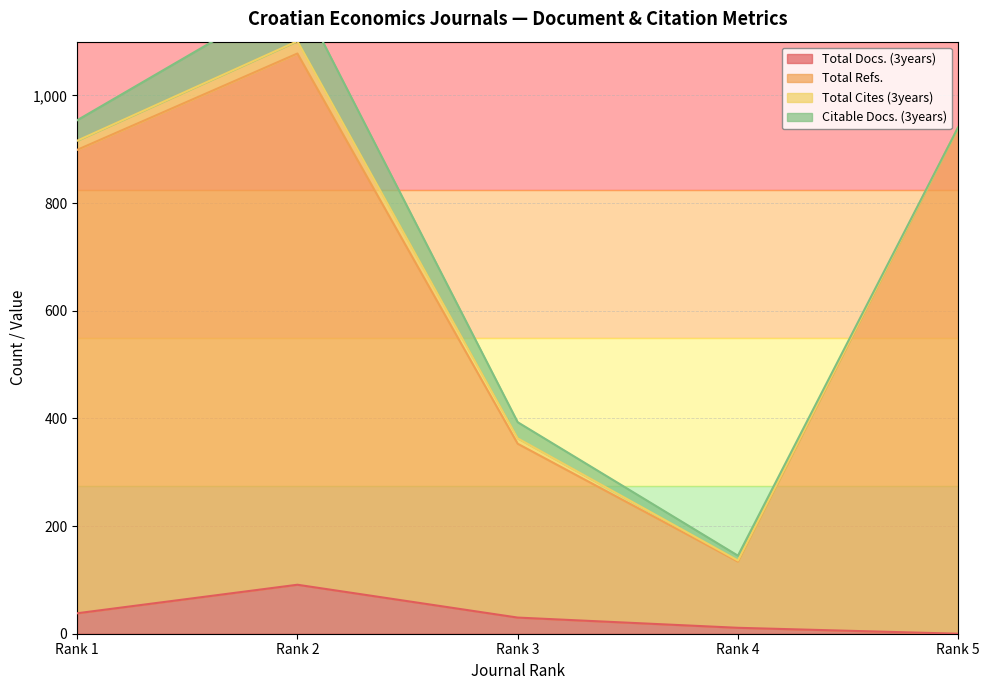

Which category has the lowest value in the Total Refs. series?

Rank 4